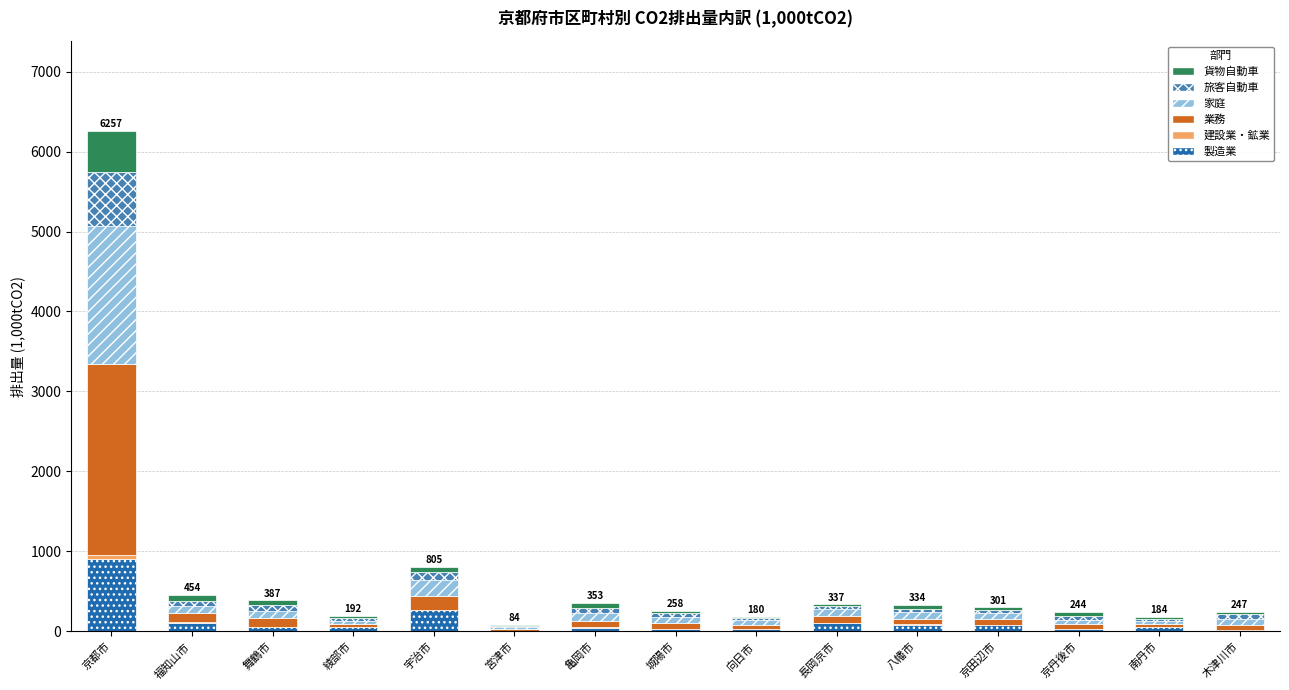

What is the maximum value for 製造業?

899.0